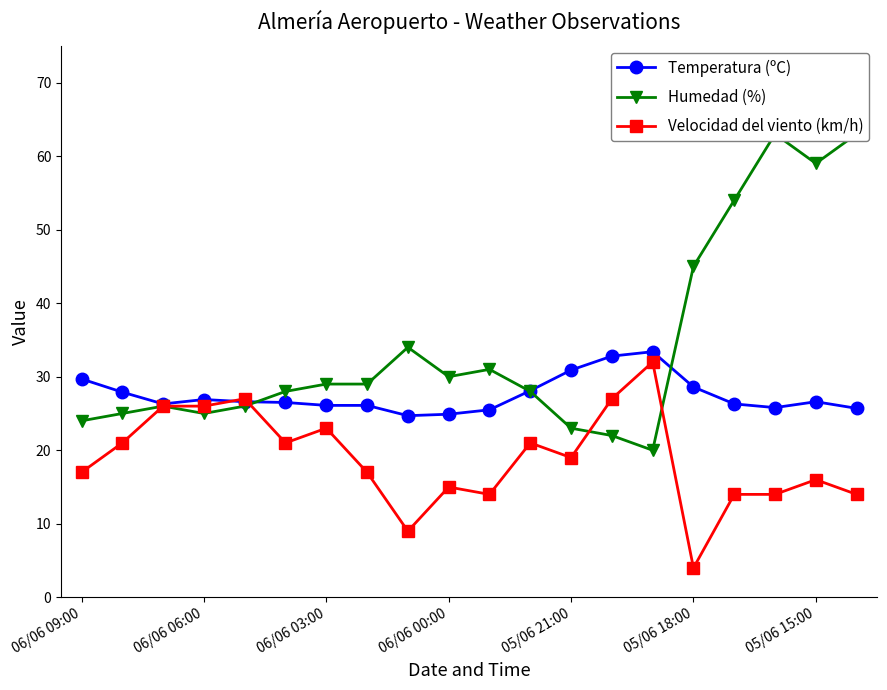

What is the maximum value for Velocidad del viento (km/h)?

32.0